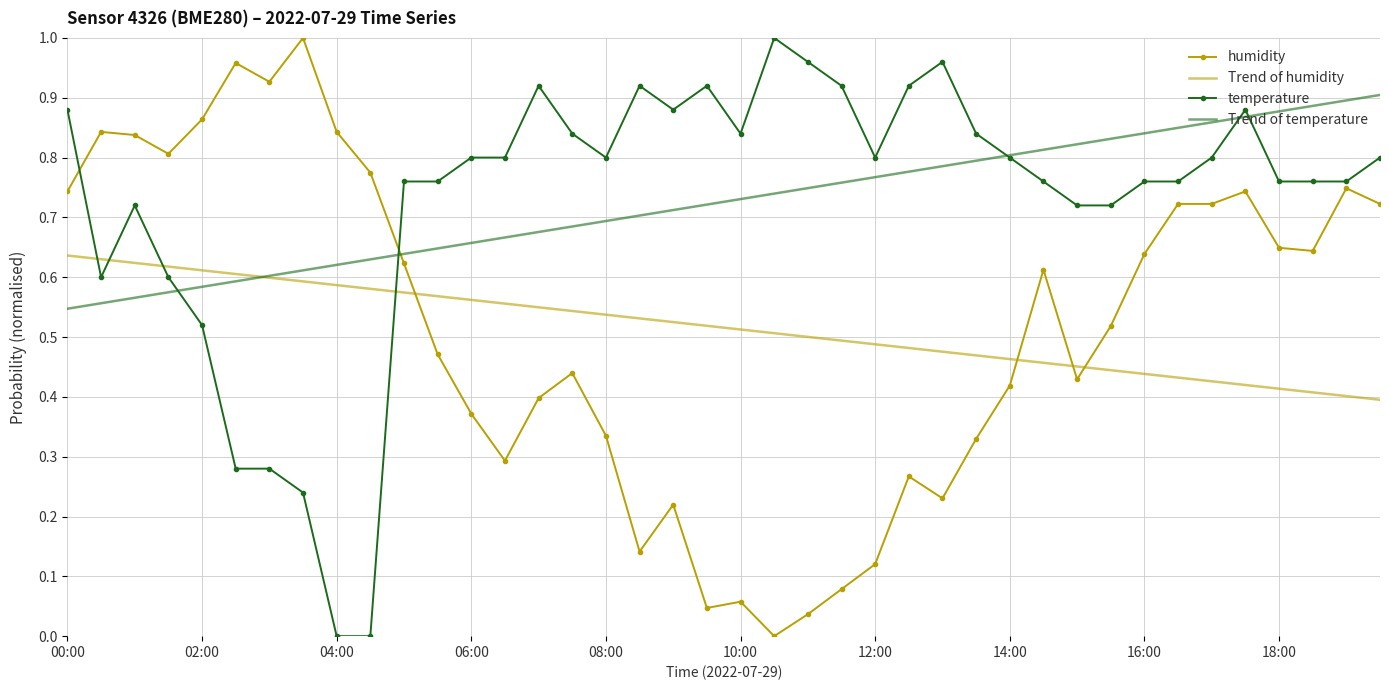

True or false: humidity and Trend of temperature intersect in this chart.

True